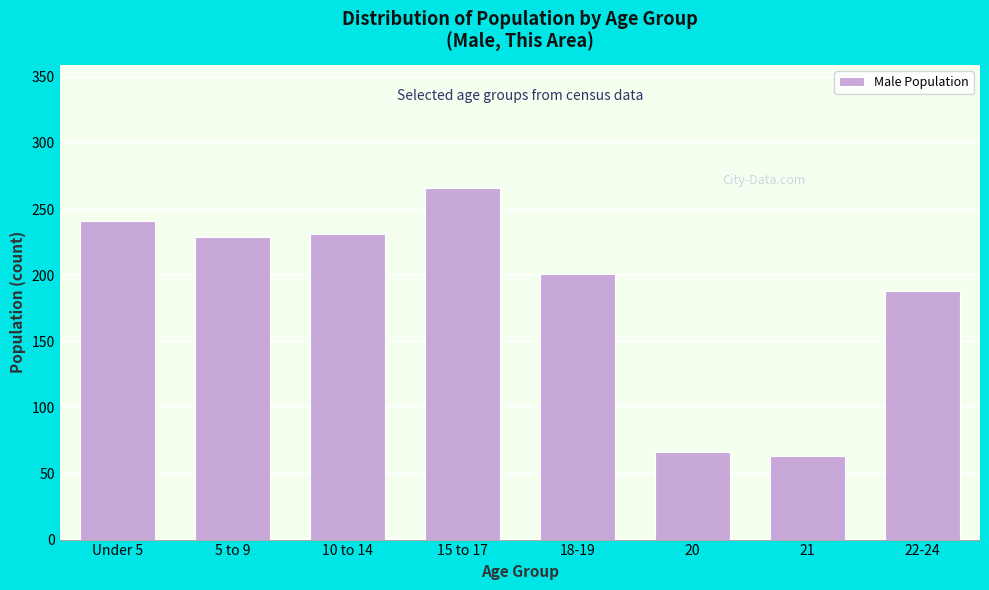

Reading left to right, list all the values displayed in this chart.

Under 5=241	5 to 9=229	10 to 14=231	15 to 17=266	18-19=201	20=66	21=63	22-24=188